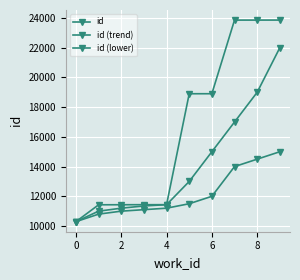

True or false: id (trend) and id (lower) cross at least once.

False